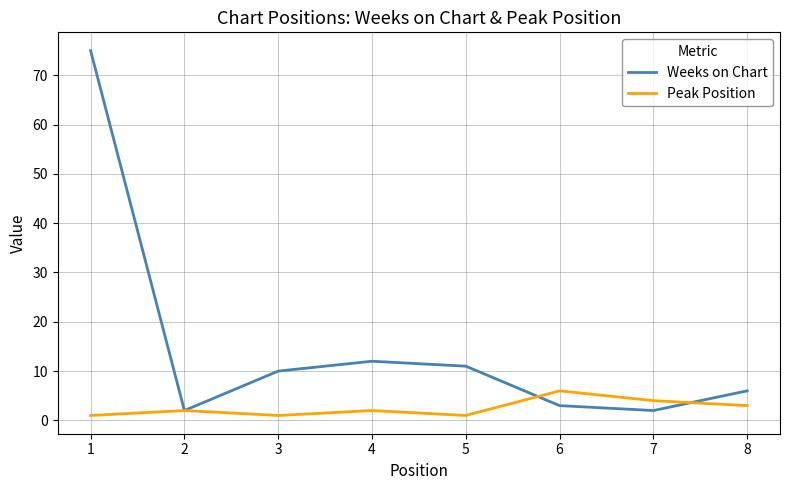

What is the difference between the highest and lowest values at 4?

10